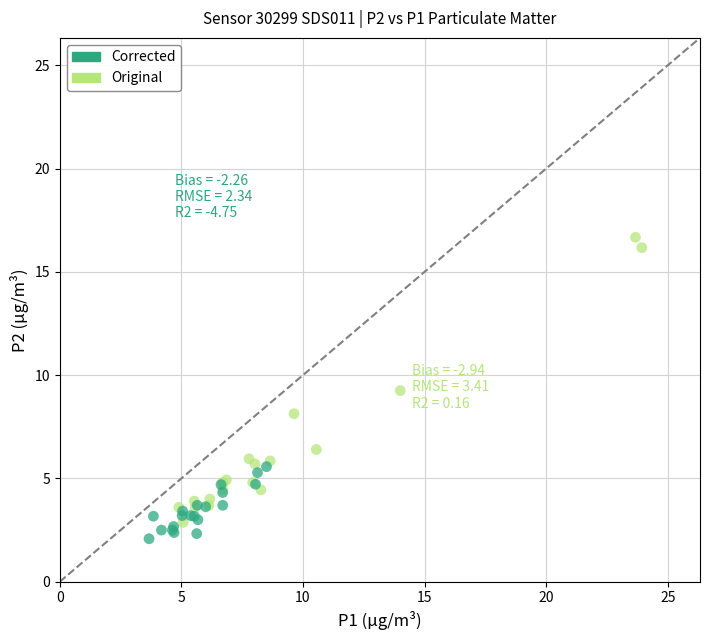

Which series contains the highest Y value?

Original